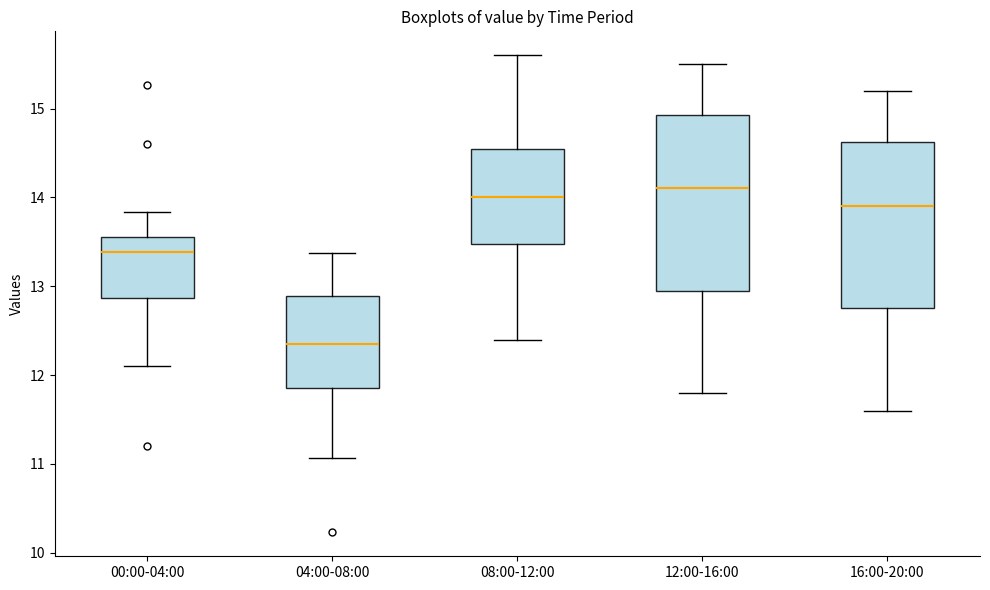

Reading left to right, read every box against the y-axis: the position of its median line, the range the box covers, and the ends of its whiskers. The values are not printed on the chart, so give them approximately, as read against the axis.

00:00-04:00: median 13.4, box 12.9 to 13.6, whiskers 12.1 to 13.8
04:00-08:00: median 12.4, box 11.9 to 12.9, whiskers 11.1 to 13.4
08:00-12:00: median 14.0, box 13.5 to 14.6, whiskers 12.4 to 15.6
12:00-16:00: median 14.1, box 13.0 to 14.9, whiskers 11.8 to 15.5
16:00-20:00: median 13.9, box 12.8 to 14.6, whiskers 11.6 to 15.2